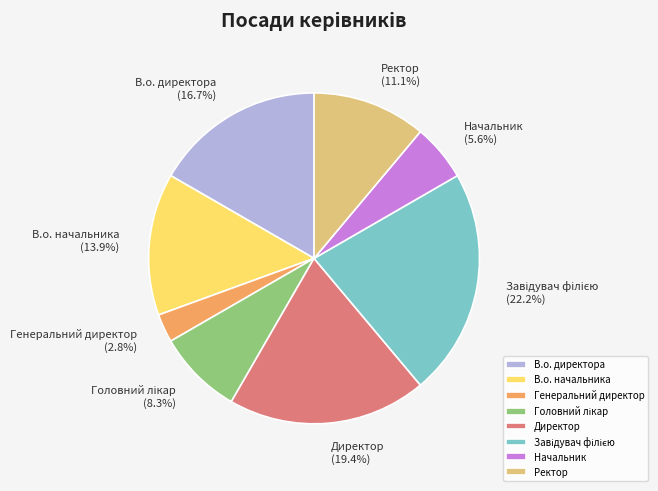

Which slice is the smallest?

Генеральний директор